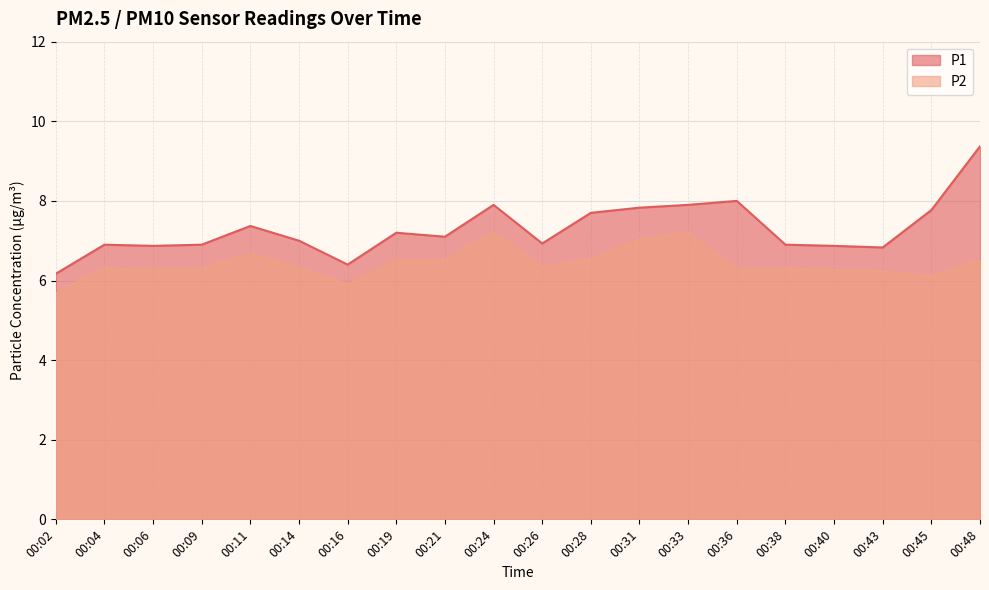

What are all the series names shown in the legend?

P1, P2